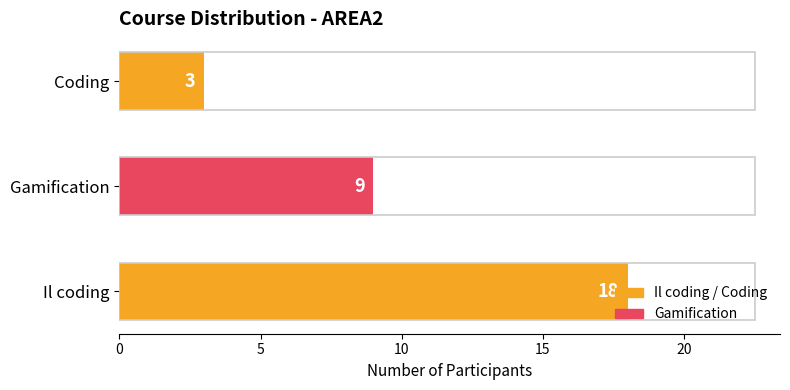

What is the difference between the maximum and minimum values?

15